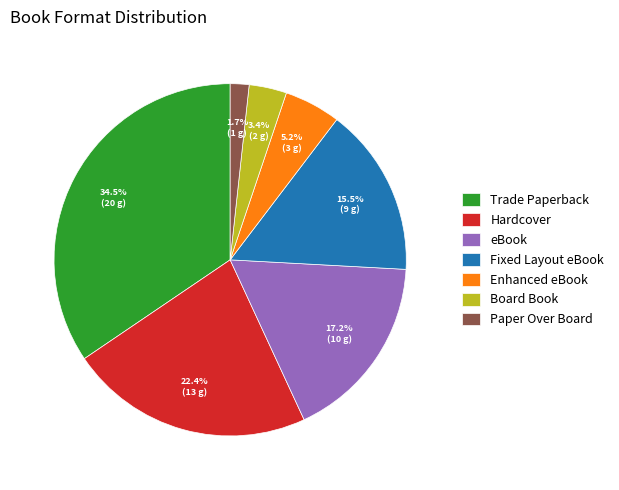

How many segments does this pie chart have?

7